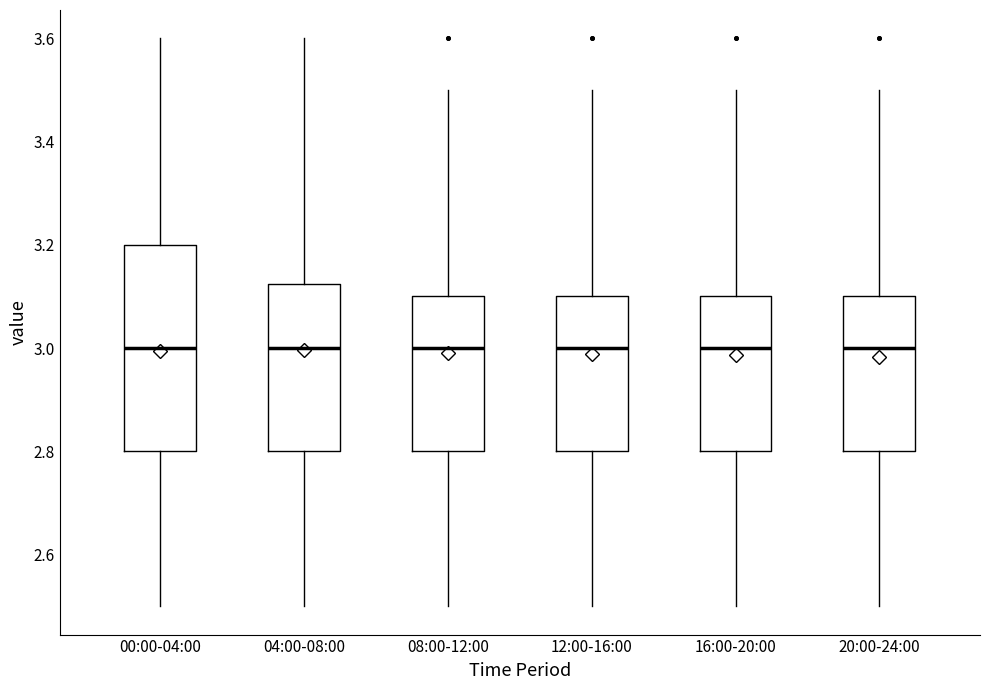

Comparing the boxes themselves (not the whiskers), which one is the tallest?

00:00-04:00